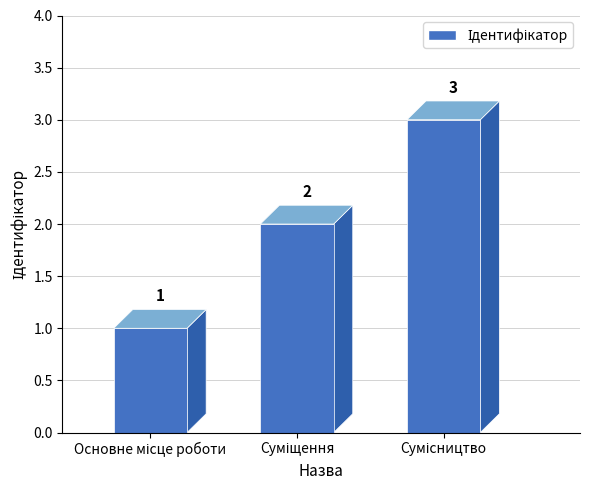

List the labels in order of value, smallest first.

Основне місце роботи, Суміщення, Сумісництво